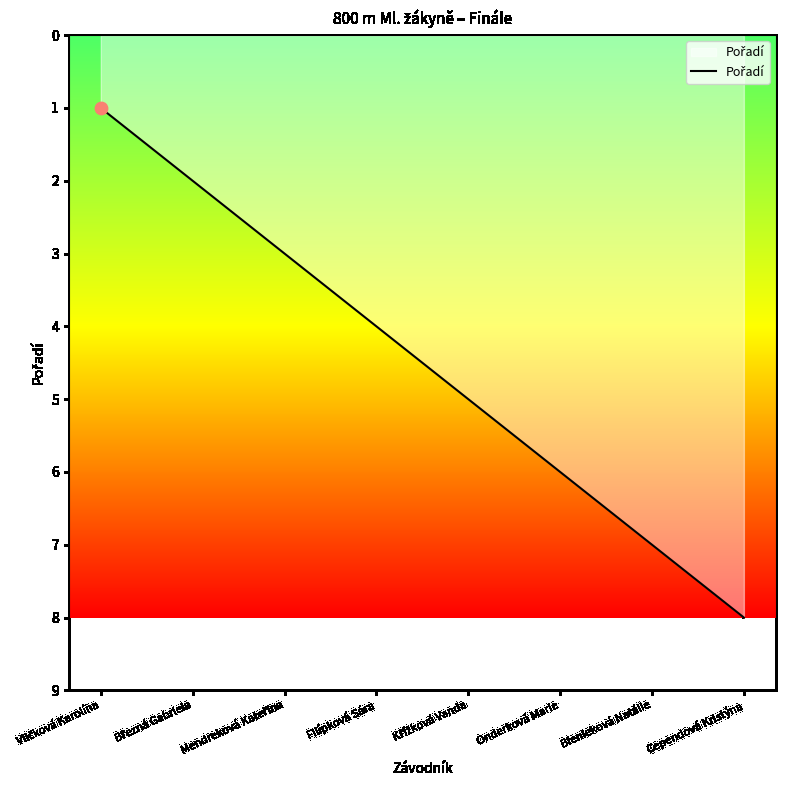

Read the value at Onderková Marie.

6